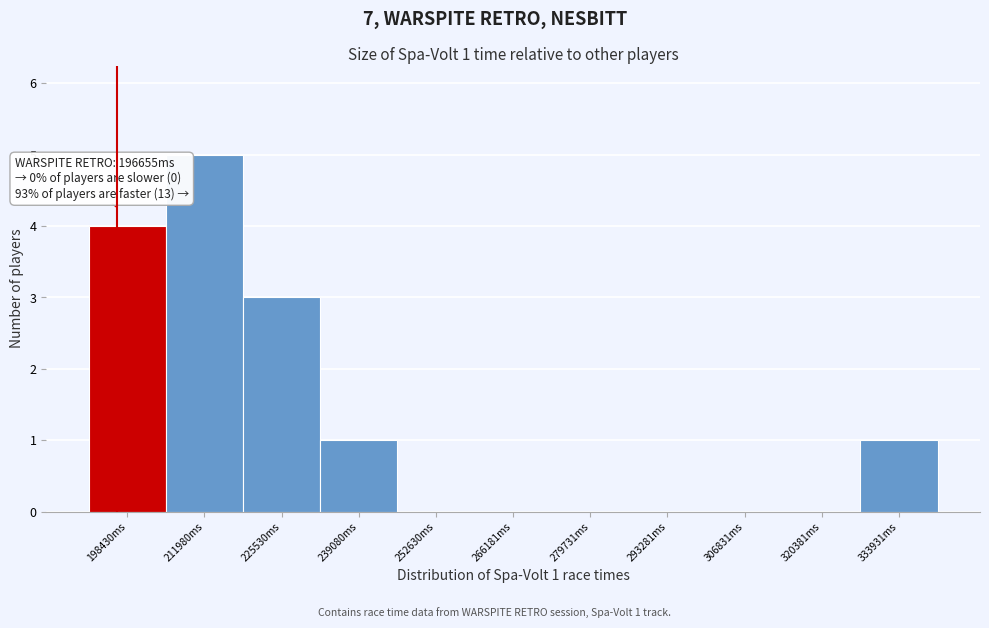

Over which range of the x-axis is the bar tallest?

206000 to 218000